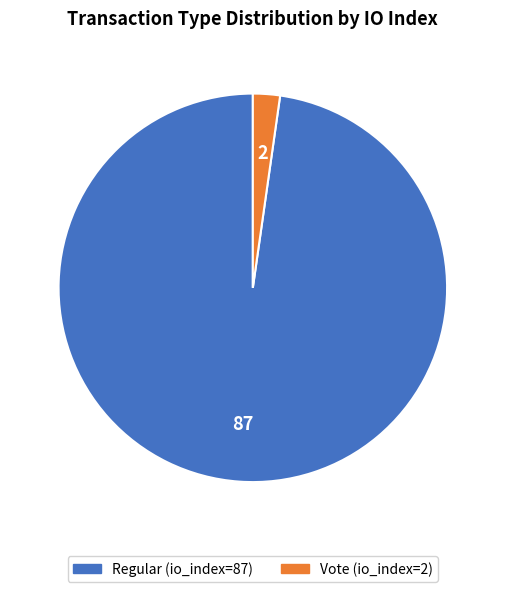

Between Vote (io_index=2) and Regular (io_index=87), which is larger?

Regular (io_index=87)